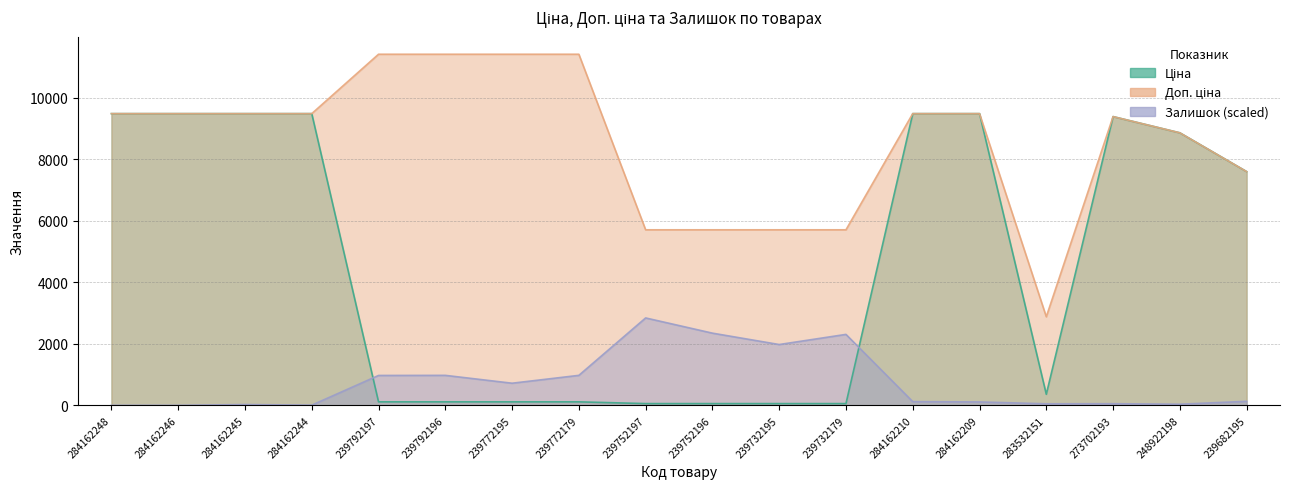

Is the value of Ціна at 239732195 greater than the value of Залишок at 283532151?

Yes